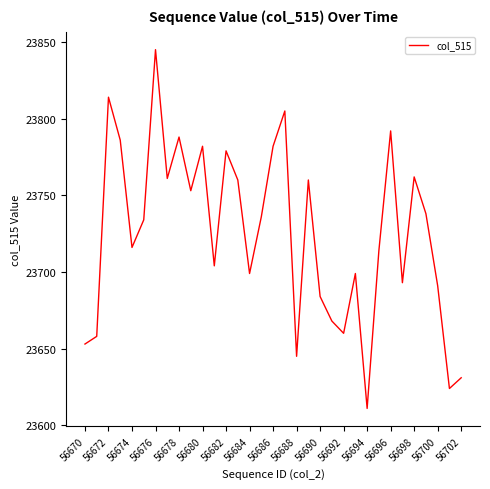

What is the difference between the maximum and minimum values?

234